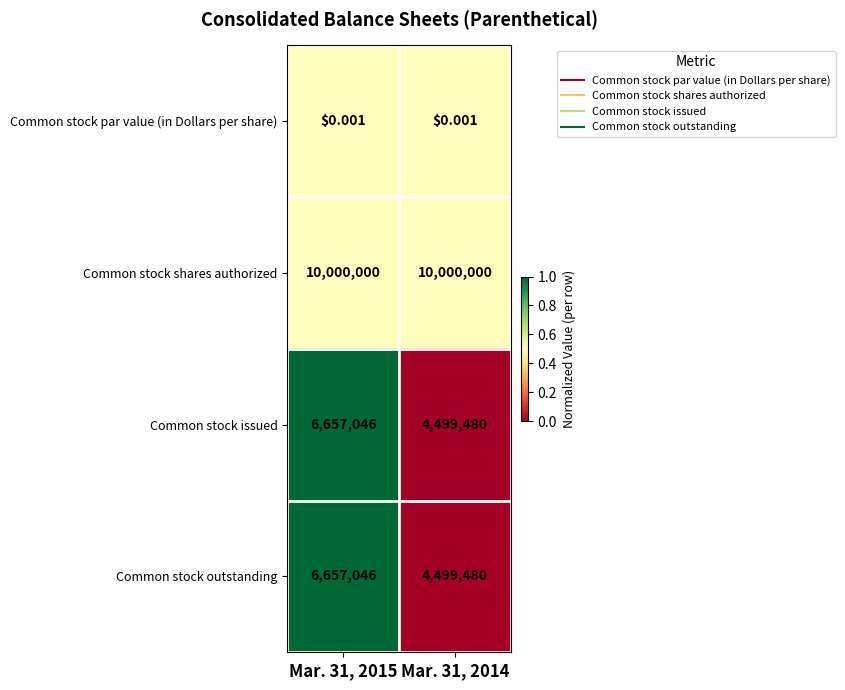

At which category is the sum across all series the highest?

Mar. 31, 2015